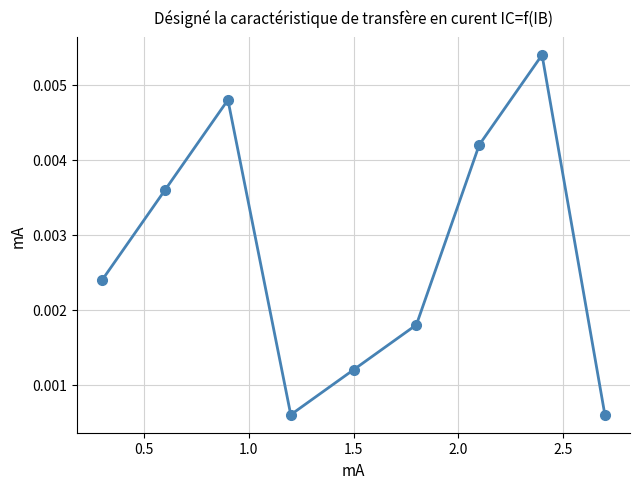

How many lines are shown in the chart?

1